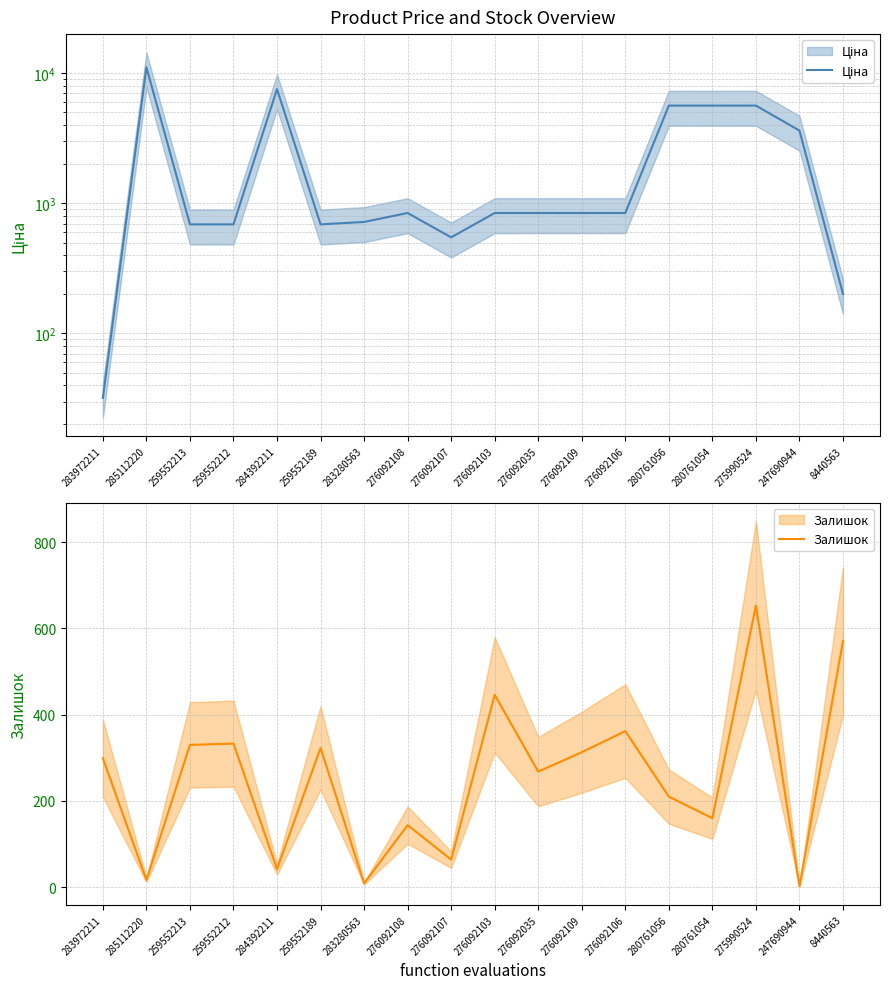

True or false: Залишок has a value of 42.0 at 284392211.

True